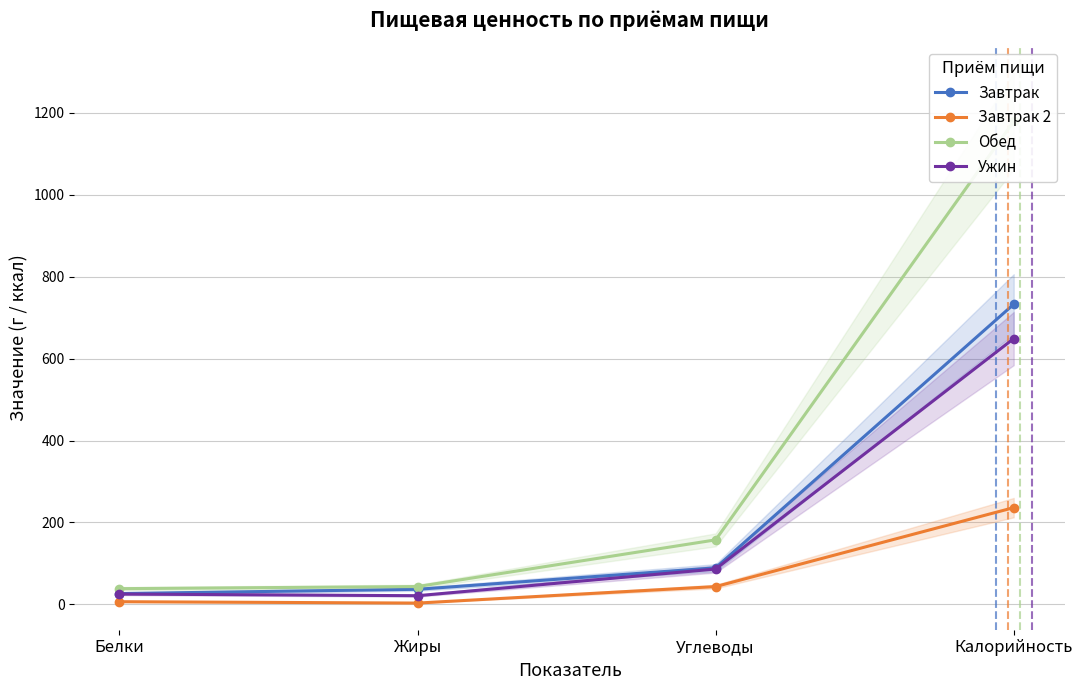

What position from the left is Белки?

1